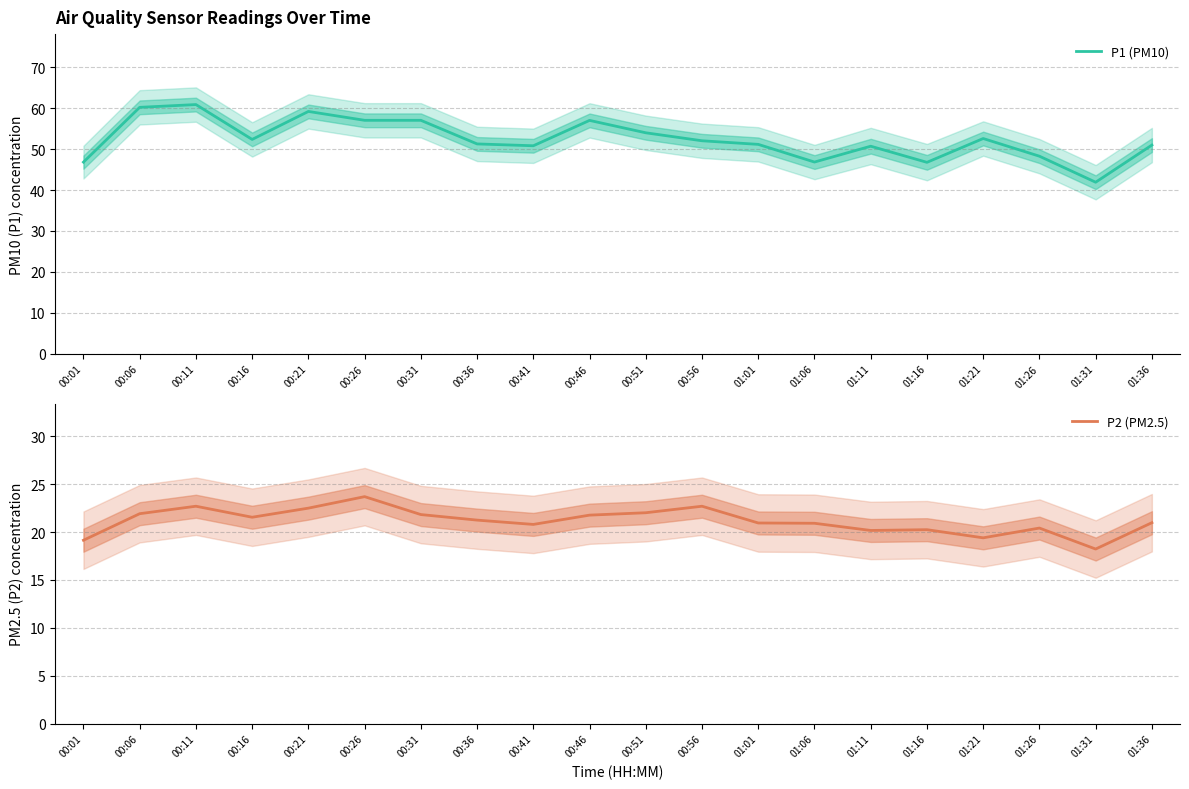

At which category does the chart reach its minimum across all series?

01:31